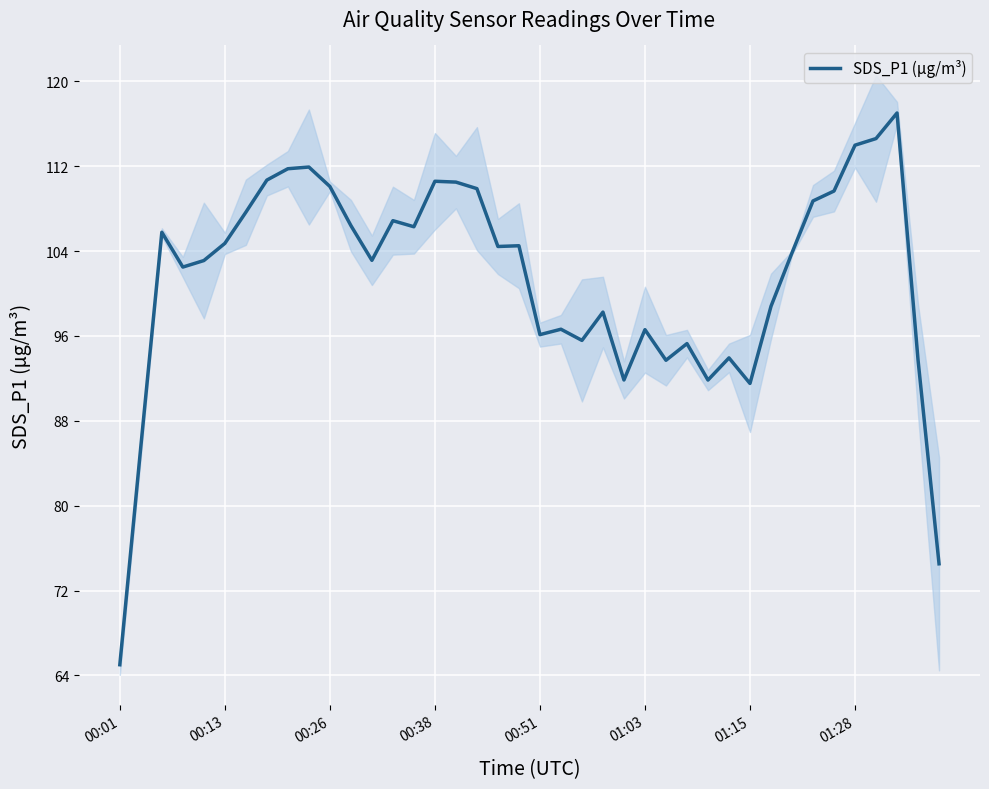

At which label does SDS_P1 (µg/m³) reach its minimum?

00:01